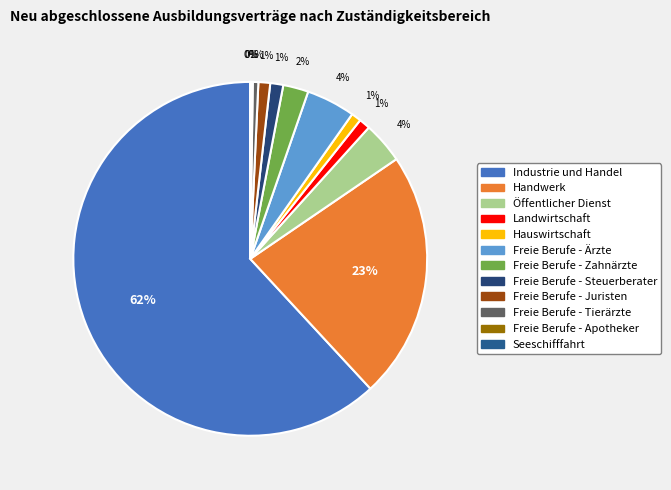

To the nearest percent, what percentage of the pie is Freie Berufe - Zahnärzte?

2%